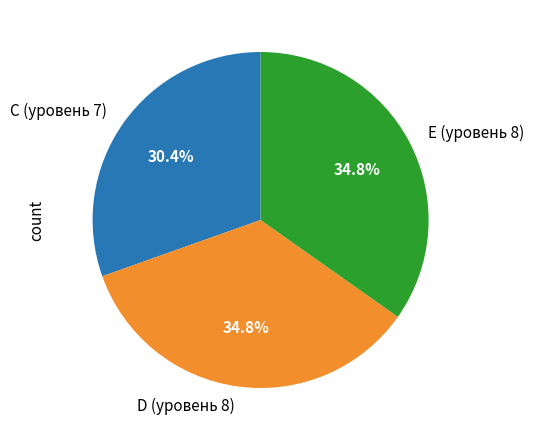

Approximately how many times larger is the value at E (уровень 8) compared to C (уровень 7)?

1.1